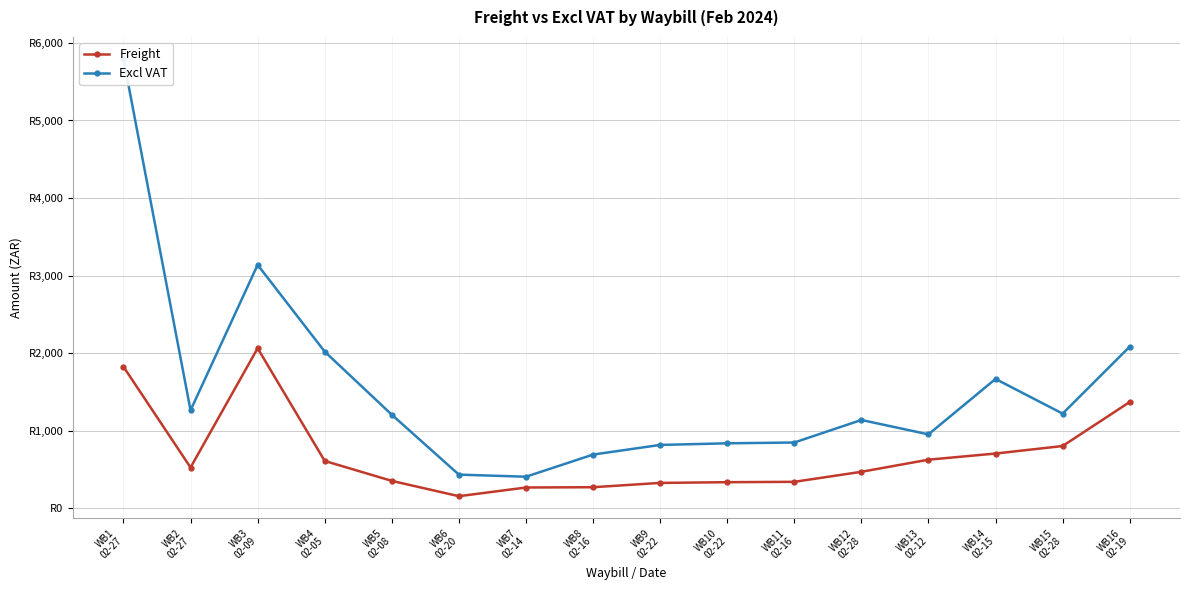

True or false: Excl VAT and Freight intersect in this chart.

False